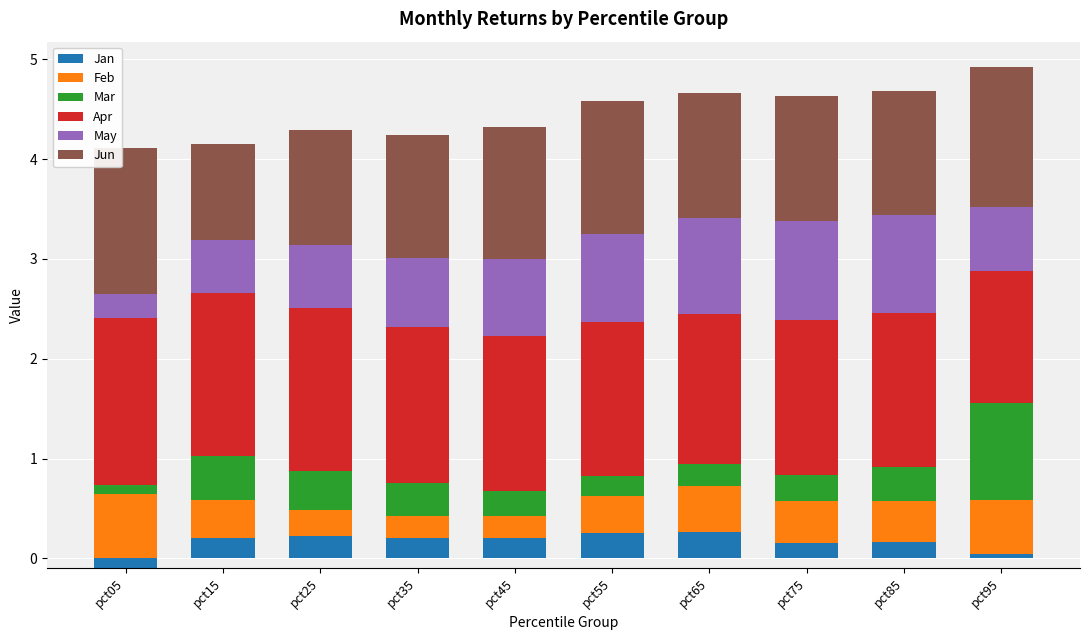

Rank the series at pct75 from lowest to highest value.

Jan, Mar, Feb, May, Jun, Apr